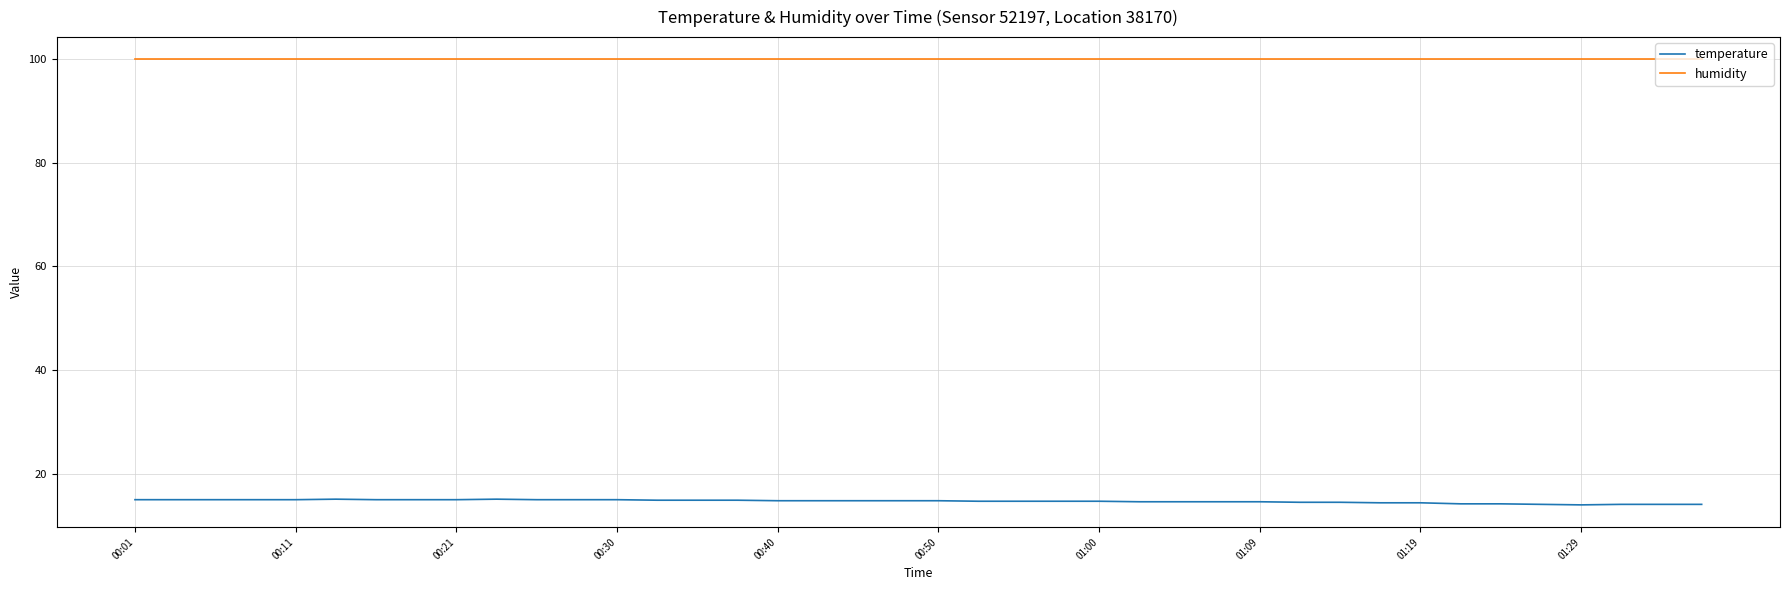

Which series has the largest total across all categories?

humidity